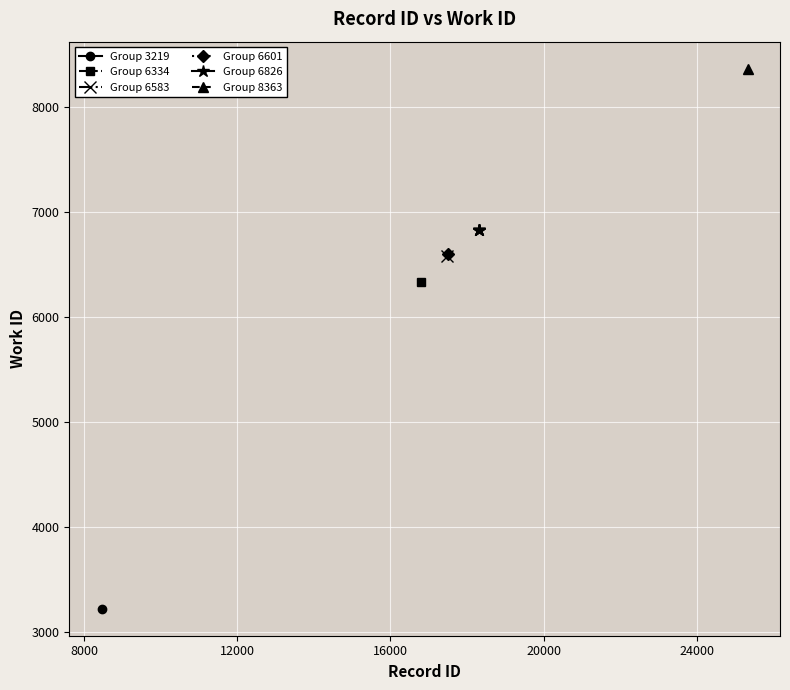

Which category has the highest value across all series?

25330